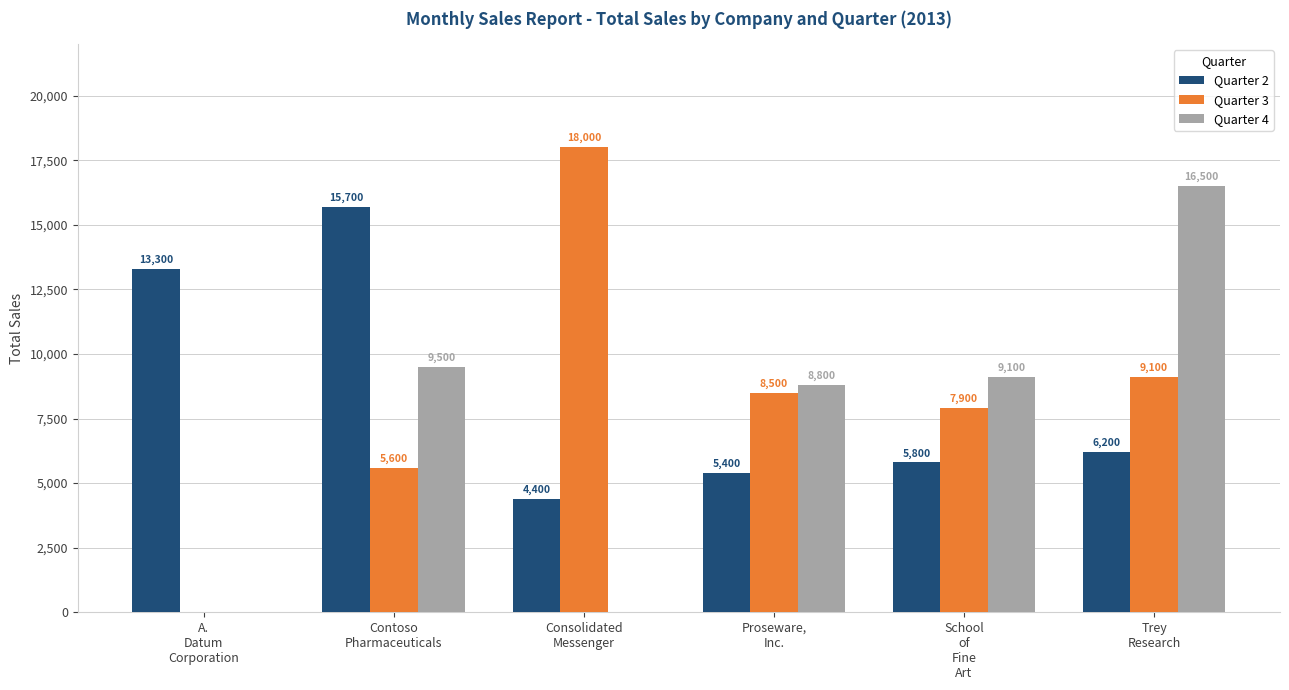

What is the sum of all Quarter 2 values?

50800